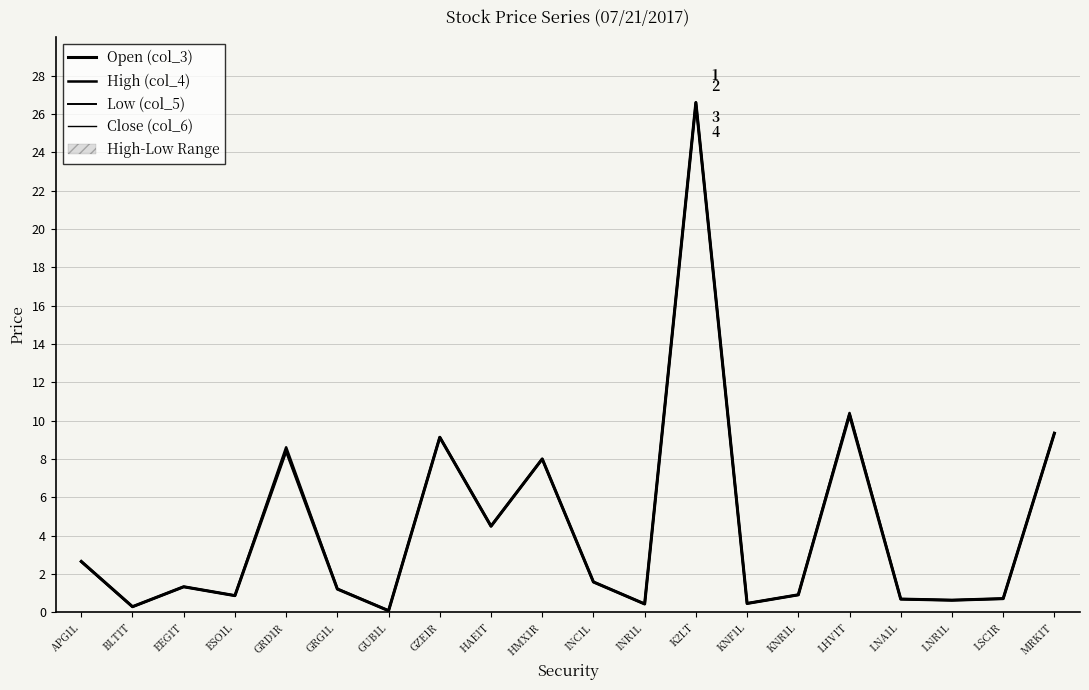

Reading right to left, extract all data points from this chart.

Open (col_3): MRK1T=9.3	LSC1R=0.7	LNR1L=0.6	LNA1L=0.7	LHV1T=10.3	KNR1L=0.9	KNF1L=0.5	K2LT=26.6	INR1L=0.4	INC1L=1.6	HMX1R=8.0	HAE1T=4.5	GZE1R=9.1	GUB1L=0.1	GRG1L=1.2	GRD1R=8.4	ESO1L=0.9	EEG1T=1.3	BLT1T=0.3	APG1L=2.6
High (col_4): MRK1T=9.3	LSC1R=0.7	LNR1L=0.6	LNA1L=0.7	LHV1T=10.4	KNR1L=0.9	KNF1L=0.5	K2LT=26.6	INR1L=0.4	INC1L=1.6	HMX1R=8.0	HAE1T=4.5	GZE1R=9.1	GUB1L=0.1	GRG1L=1.2	GRD1R=8.6	ESO1L=0.9	EEG1T=1.3	BLT1T=0.3	APG1L=2.6
Low (col_5): MRK1T=9.3	LSC1R=0.7	LNR1L=0.6	LNA1L=0.7	LHV1T=10.3	KNR1L=0.9	KNF1L=0.5	K2LT=26.6	INR1L=0.4	INC1L=1.6	HMX1R=8.0	HAE1T=4.5	GZE1R=9.1	GUB1L=0.1	GRG1L=1.2	GRD1R=8.4	ESO1L=0.9	EEG1T=1.3	BLT1T=0.3	APG1L=2.6
Close (col_6): MRK1T=9.3	LSC1R=0.7	LNR1L=0.6	LNA1L=0.7	LHV1T=10.4	KNR1L=0.9	KNF1L=0.5	K2LT=26.6	INR1L=0.4	INC1L=1.6	HMX1R=8.0	HAE1T=4.5	GZE1R=9.1	GUB1L=0.1	GRG1L=1.2	GRD1R=8.5	ESO1L=0.9	EEG1T=1.3	BLT1T=0.3	APG1L=2.6